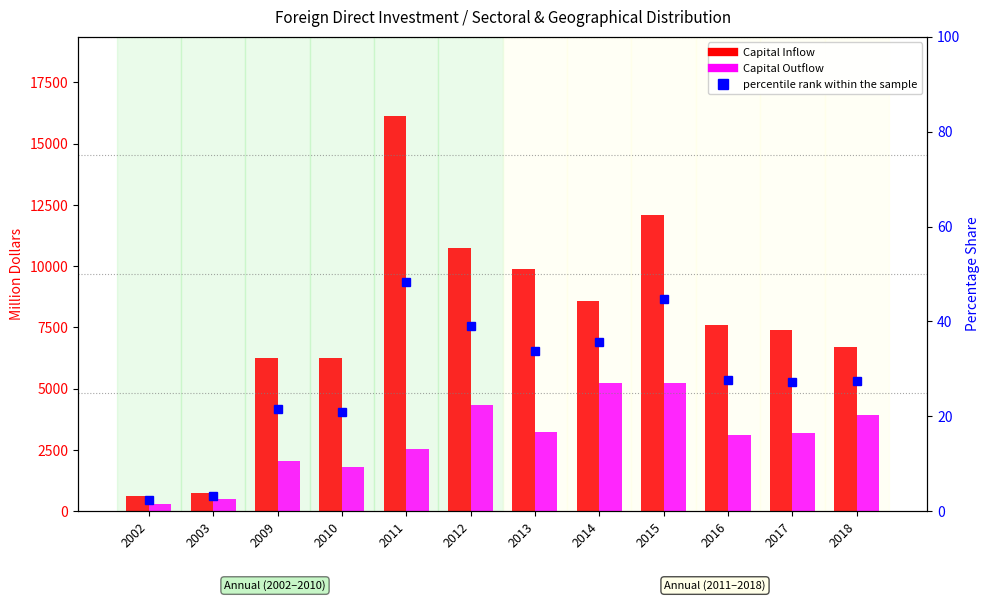

What is the approximate value of Capital Inflow at 2002, to the nearest 10?

620